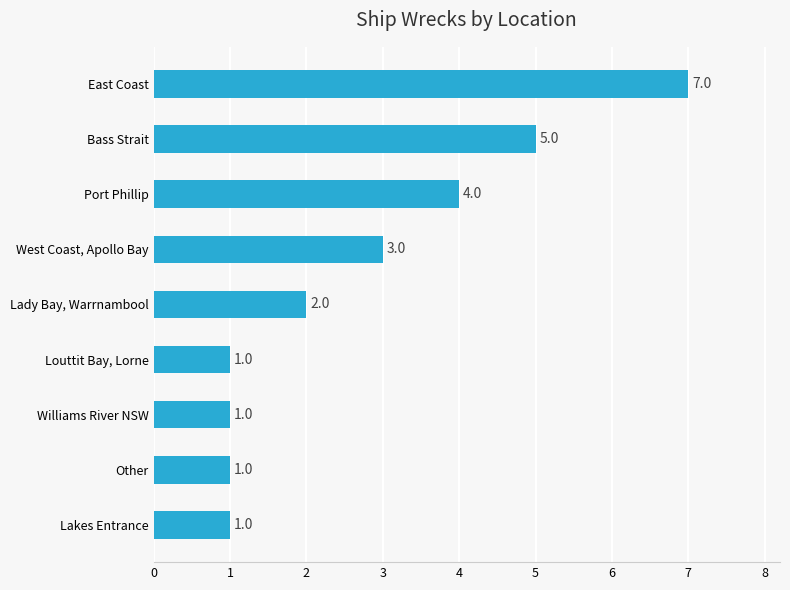

Reading bottom to top, what are all the values shown in this chart?

1	1	1	1	2	3	4	5	7